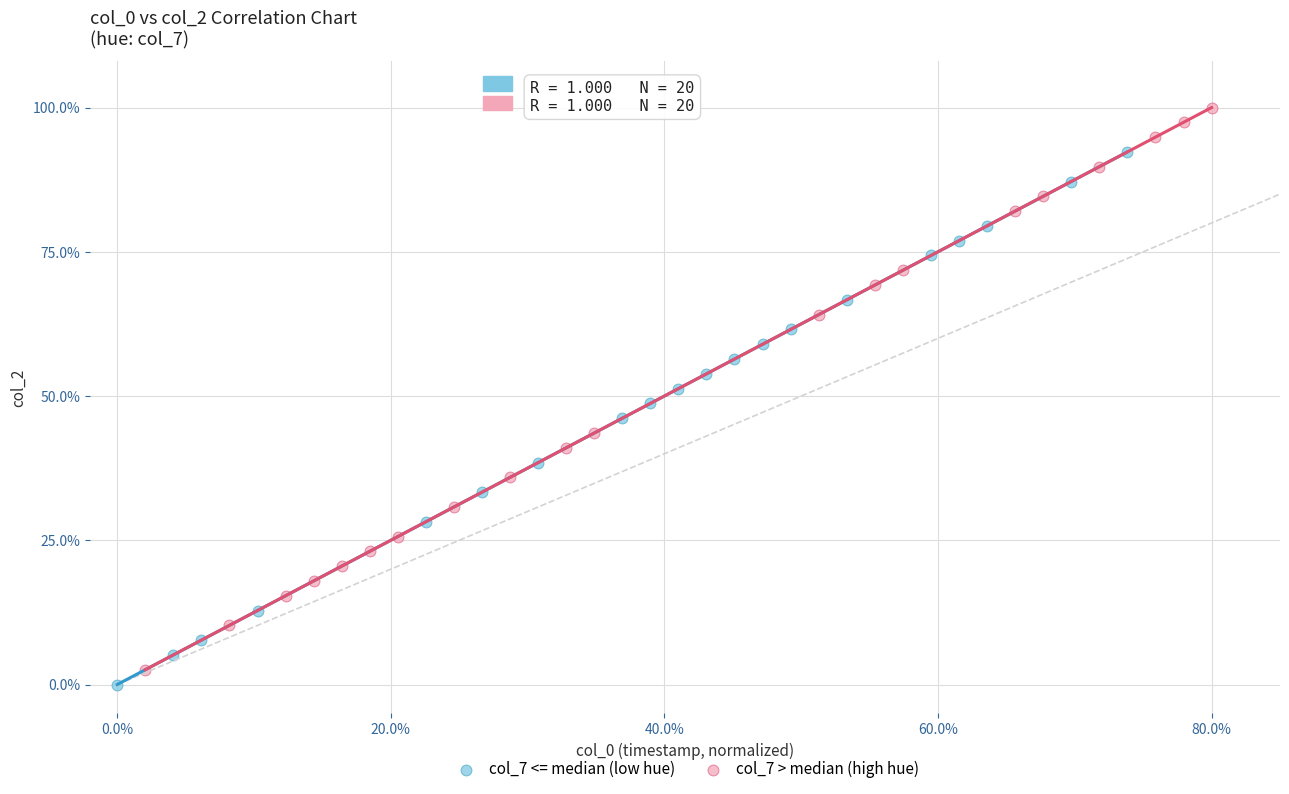

Which series has the widest spread of Y values?

col_7 > median (high hue)